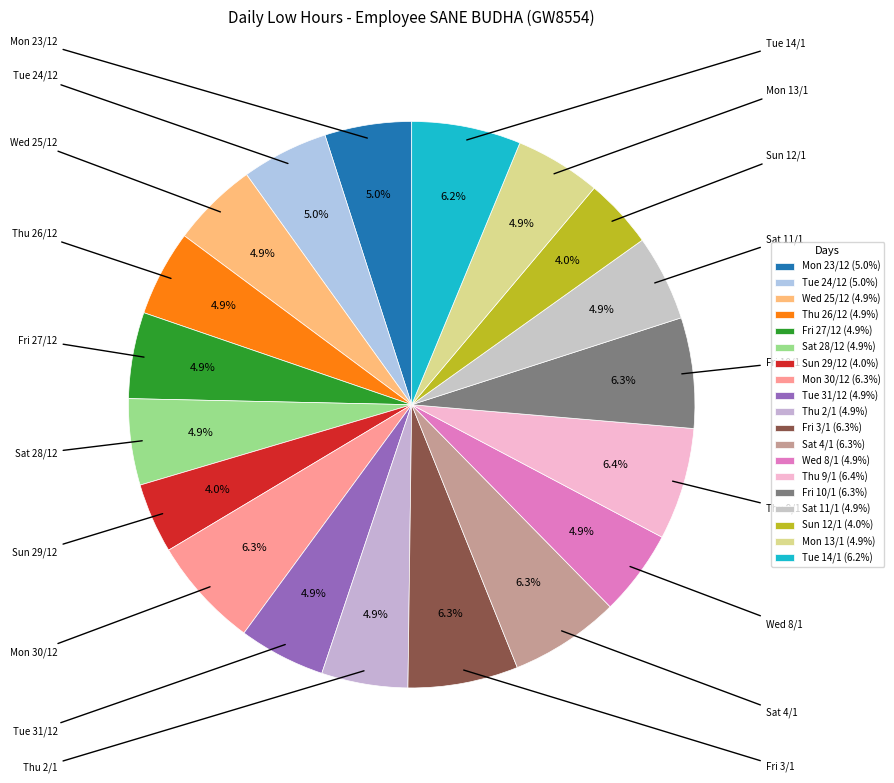

To the nearest percent, what is the average slice percentage?

5%